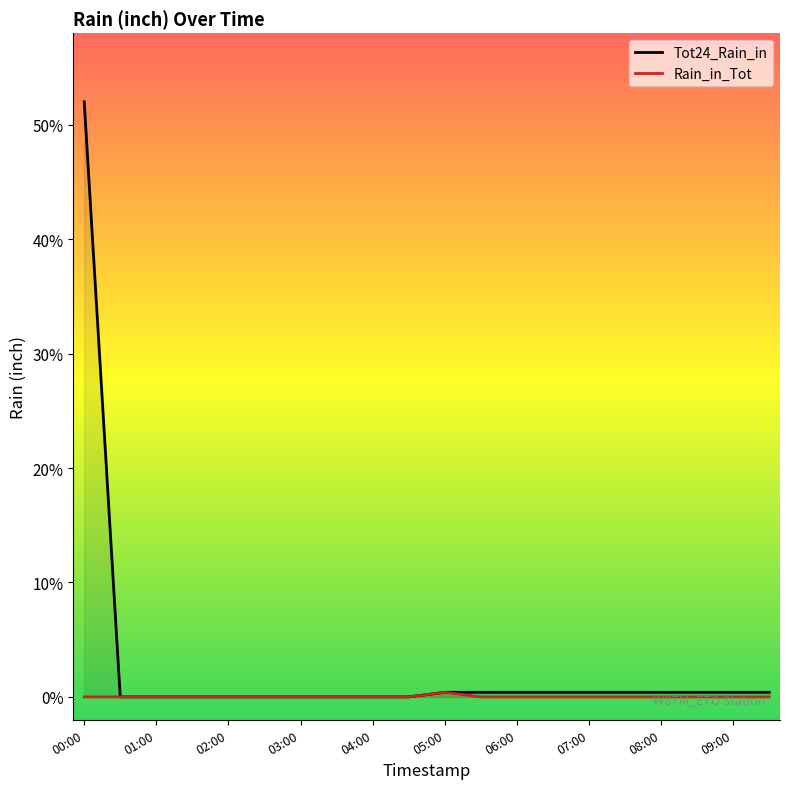

The Tot24_Rain_in series shows 0.0 at 08:00. True or false?

False